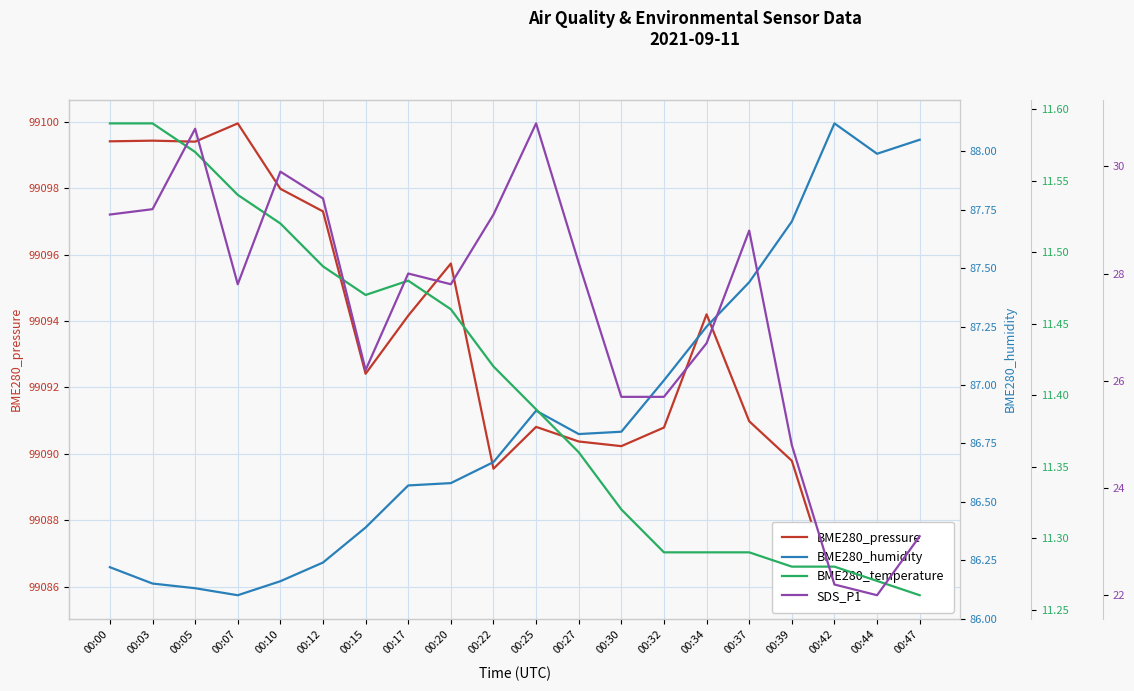

What is the value of the BME280_temperature point at the 17th from the left?

11.3